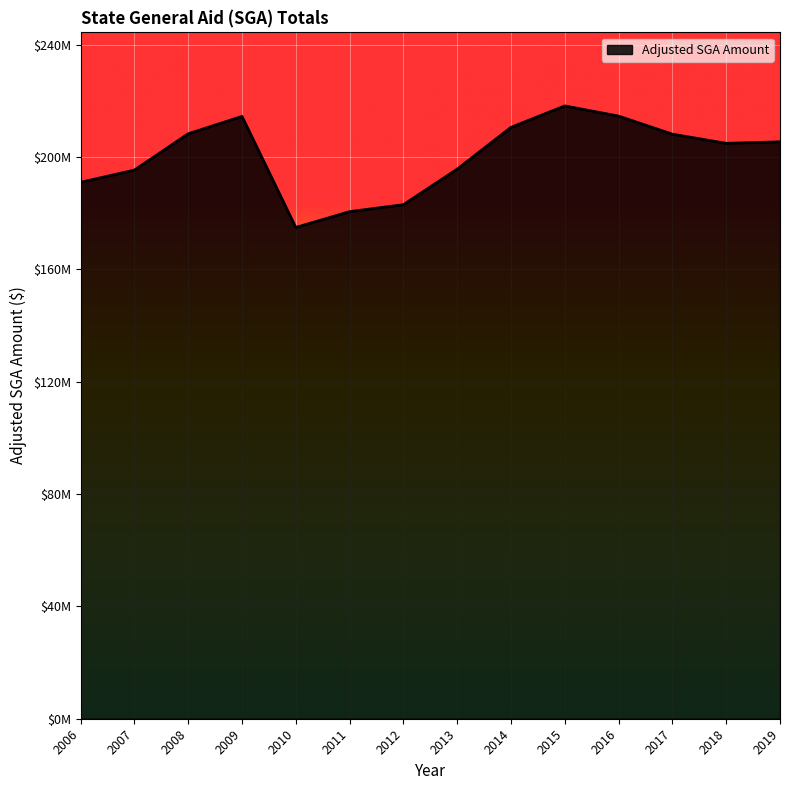

List the labels in order of value, largest first.

2015, 2016, 2009, 2014, 2008, 2017, 2019, 2018, 2013, 2007, 2006, 2012, 2011, 2010